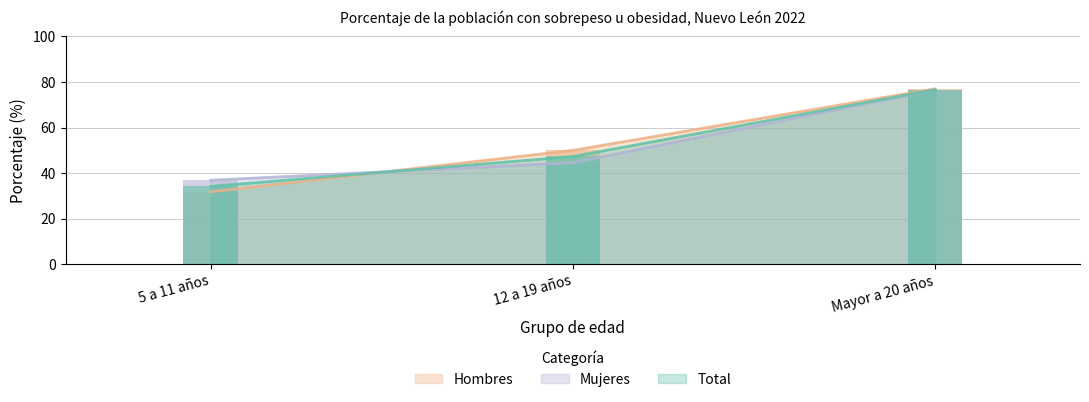

The Hombres series shows 21.4 at 5 a 11 años. True or false?

False